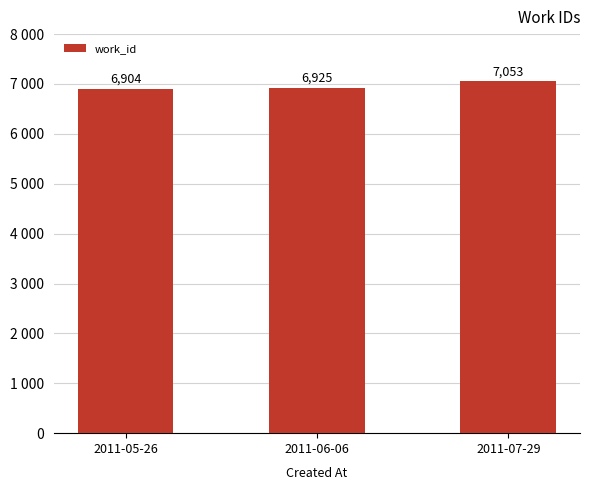

What is the label of the 3rd bar from the left?

2011-07-29